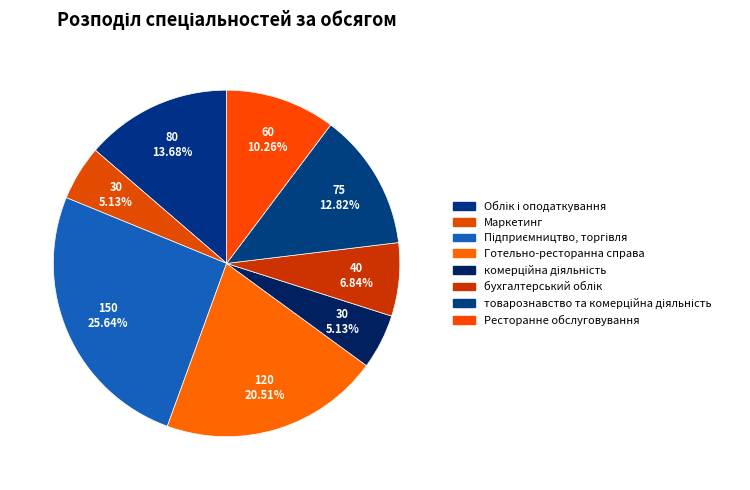

How many segments does this pie chart have?

8